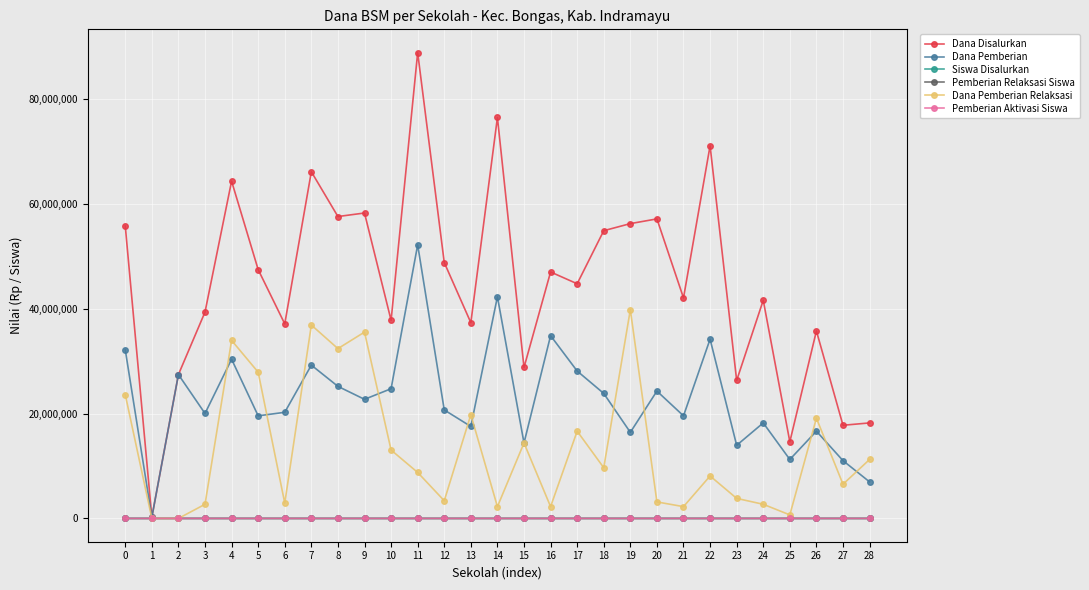

At which label does Dana Disalurkan reach its peak?

11